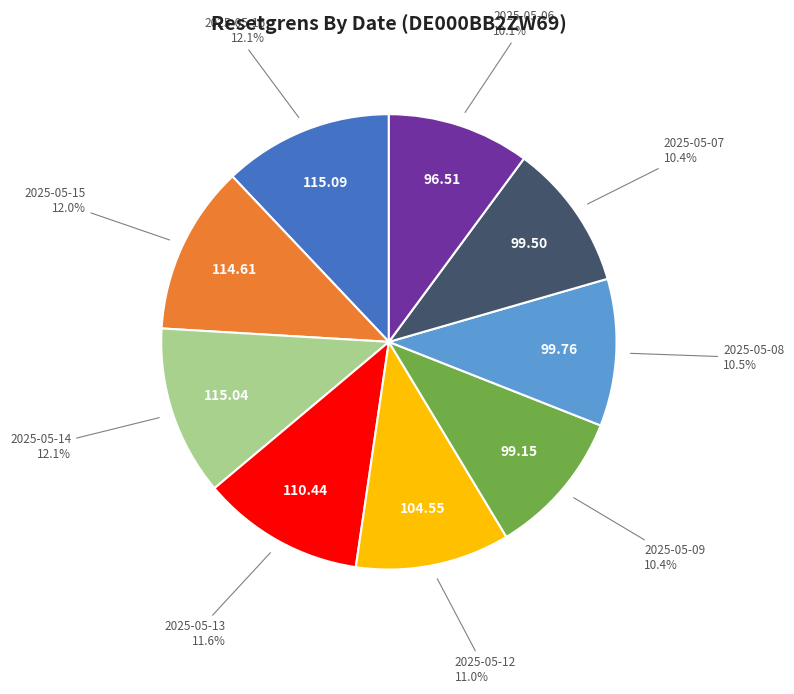

Count the number of slices in the pie.

9